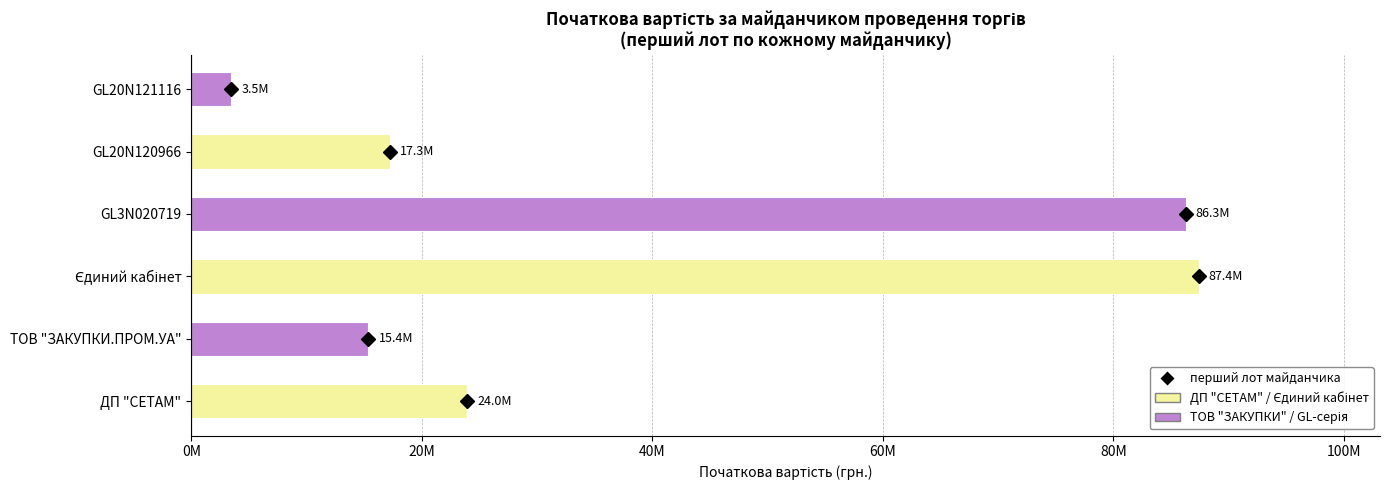

What is the average value?

38948339.3